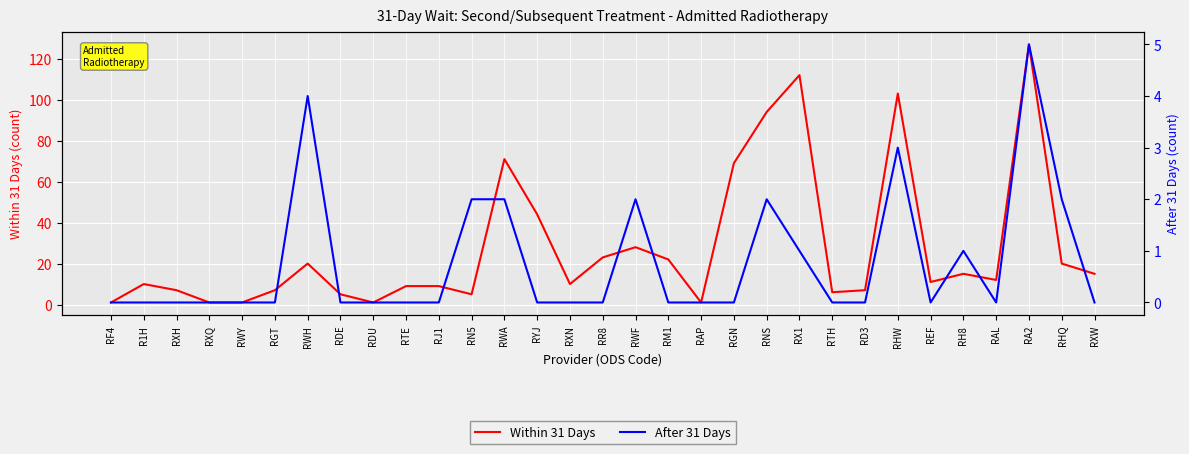

What position from the right is RJ1?

21